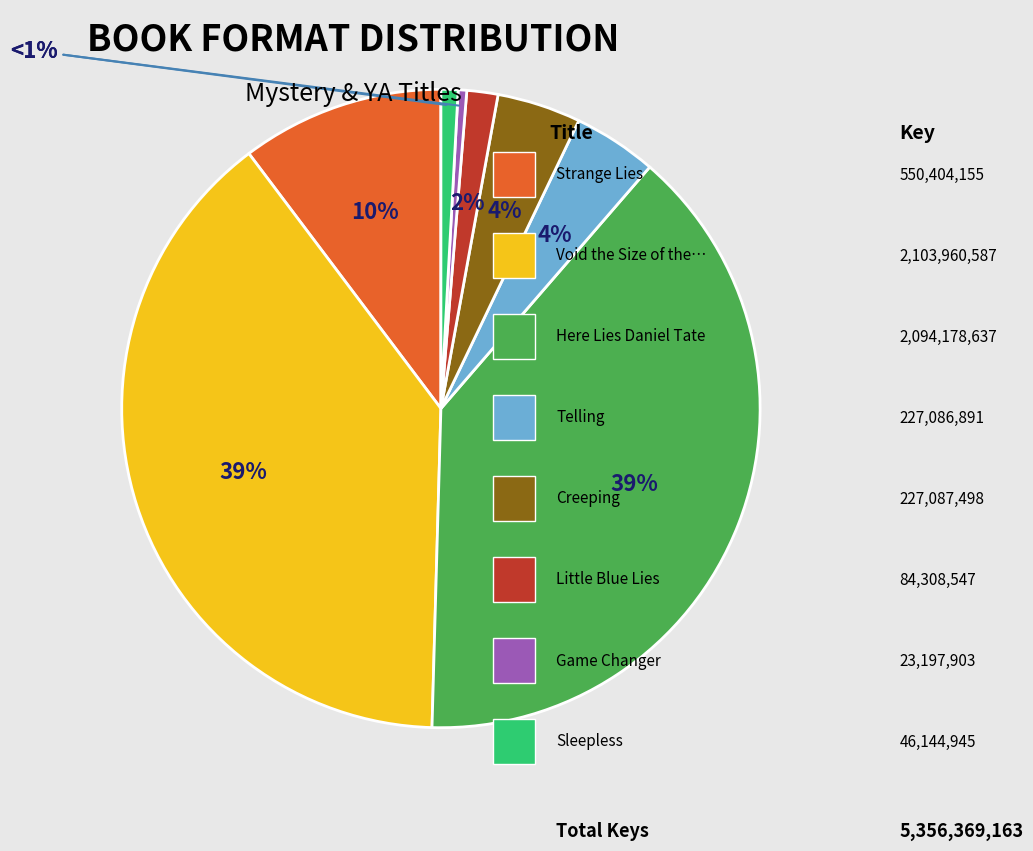

How many slices are in this pie chart?

8